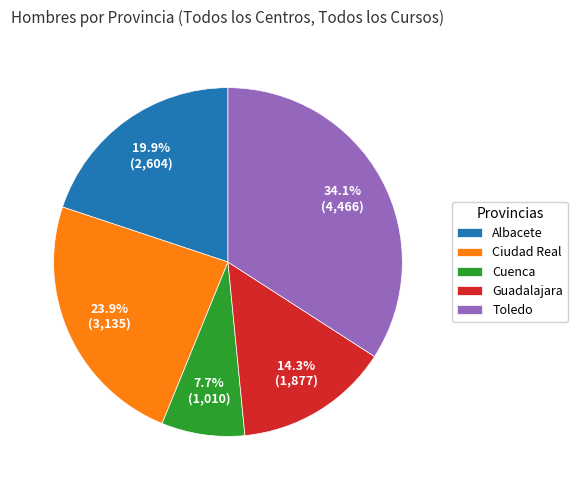

To the nearest percent, what percentage of the pie is Cuenca?

8%